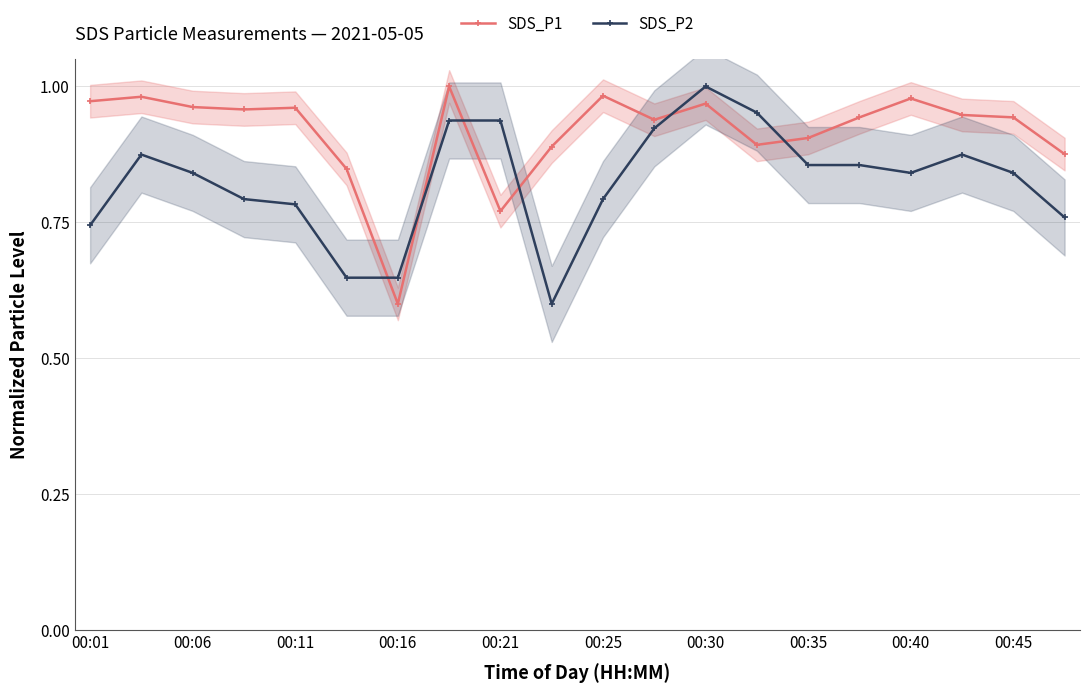

Which series ends up on top after the final intersection of SDS_P1 and SDS_P2?

SDS_P1